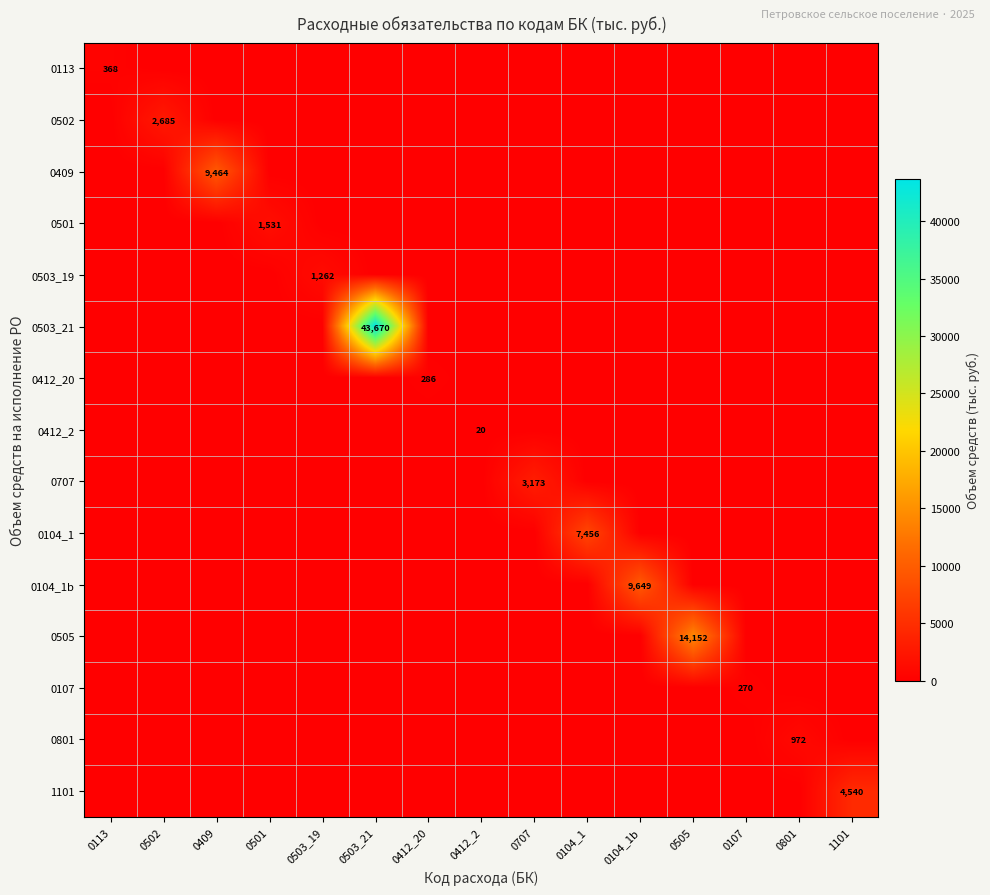

Which series changed the most between 0104_1 and 0801?

0104_1